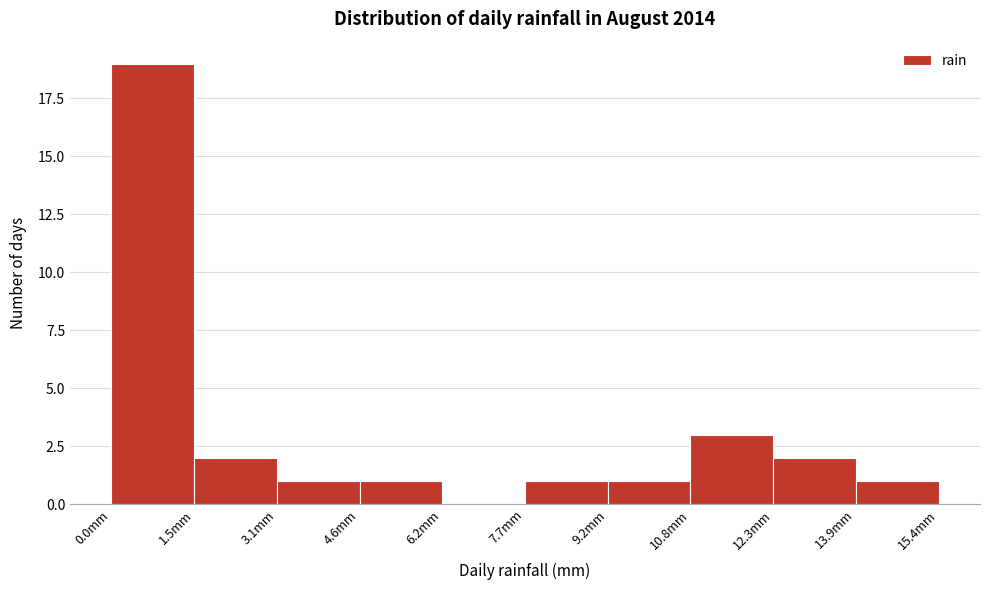

Which range on the x-axis has the tallest bar?

0.00 to 1.54